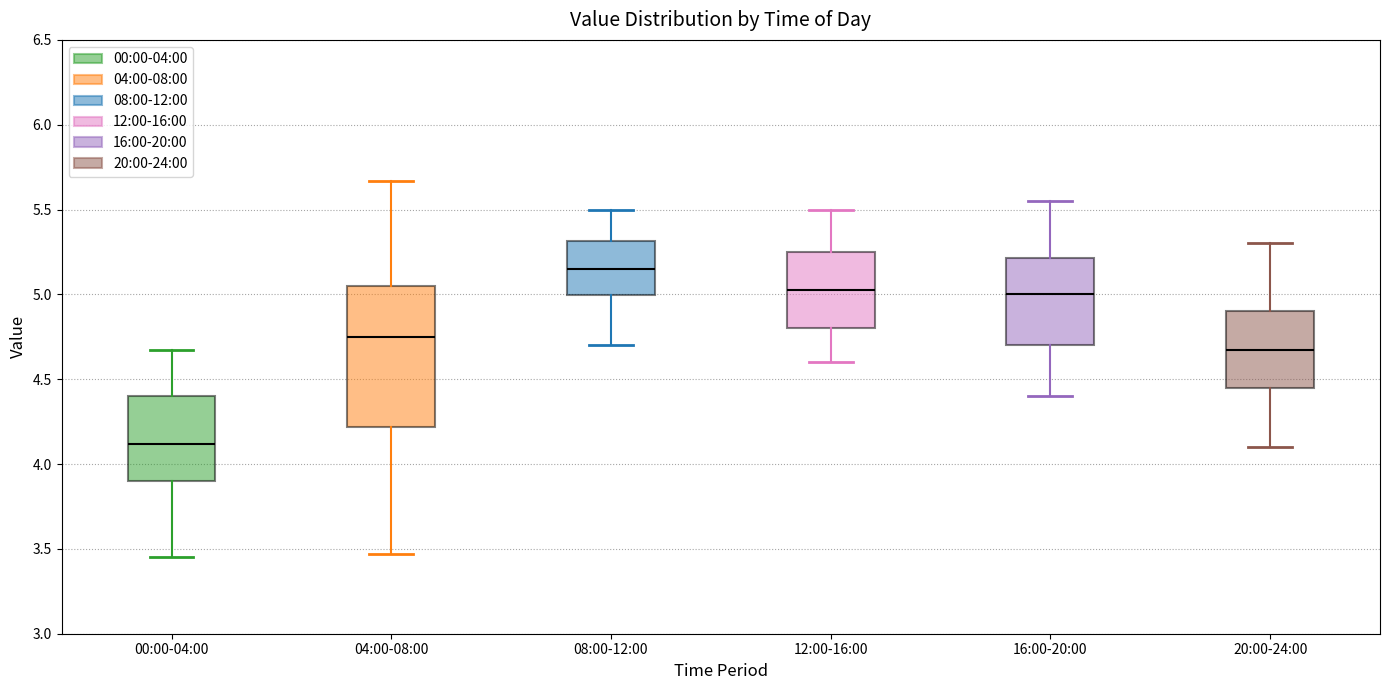

Reading left to right, read every box against the y-axis: the position of its median line, the range the box covers, and the ends of its whiskers. The values are not printed on the chart, so give them approximately, as read against the axis.

00:00-04:00: median 4.10, box 3.90 to 4.40, whiskers 3.45 to 4.65
04:00-08:00: median 4.75, box 4.20 to 5.05, whiskers 3.45 to 5.65
08:00-12:00: median 5.15, box 5.00 to 5.30, whiskers 4.70 to 5.50
12:00-16:00: median 5.05, box 4.80 to 5.25, whiskers 4.60 to 5.50
16:00-20:00: median 5.00, box 4.70 to 5.20, whiskers 4.40 to 5.55
20:00-24:00: median 4.70, box 4.45 to 4.90, whiskers 4.10 to 5.30